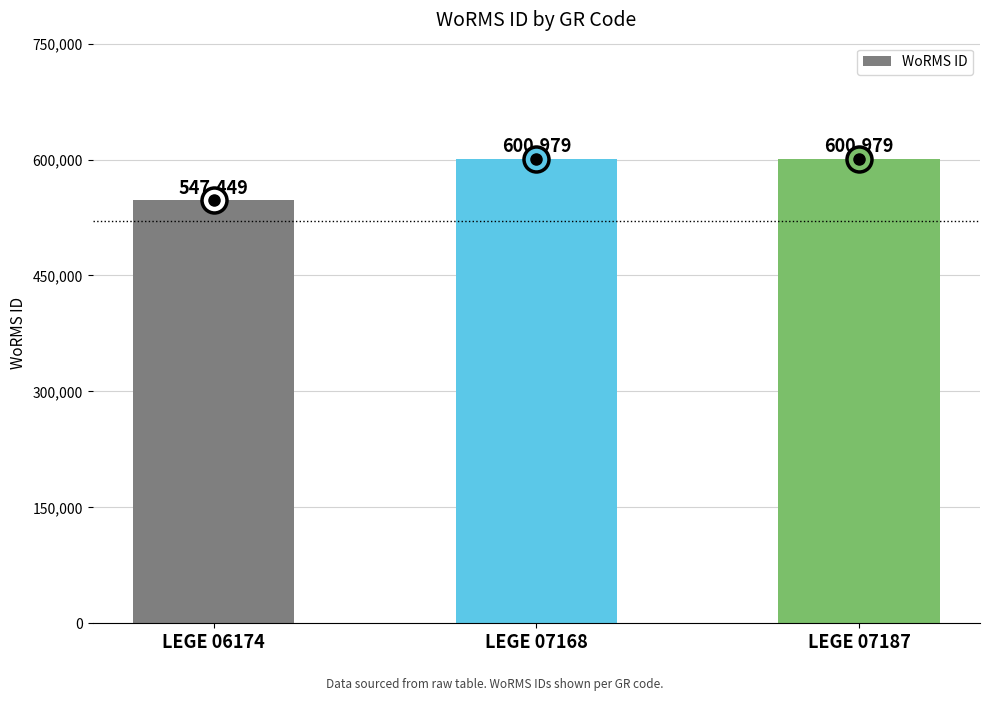

Which category has the lowest value across all series?

LEGE 06174